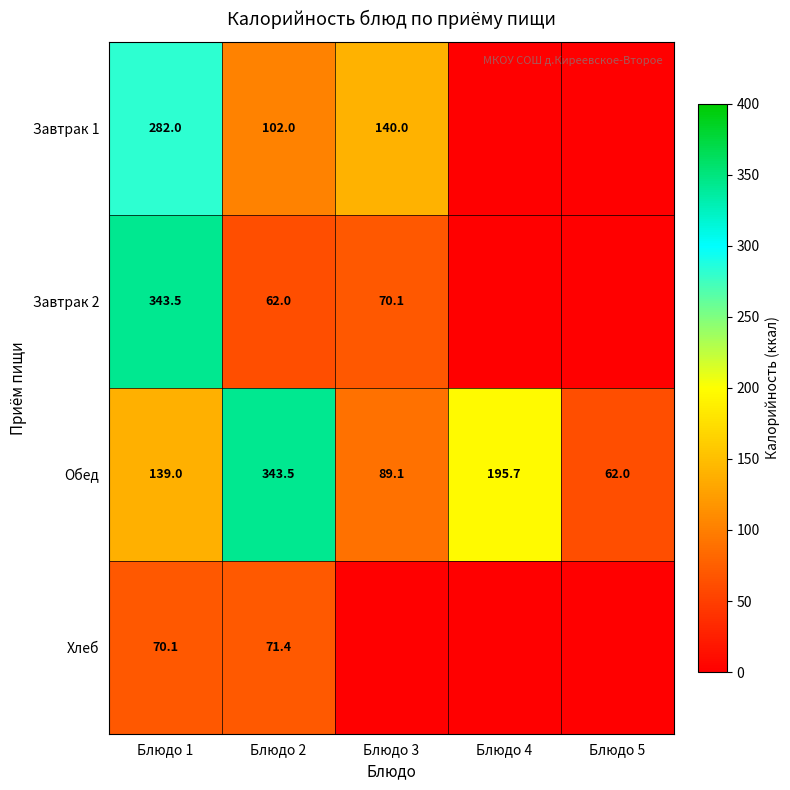

Read the Обед value at Блюдо 3.

89.1